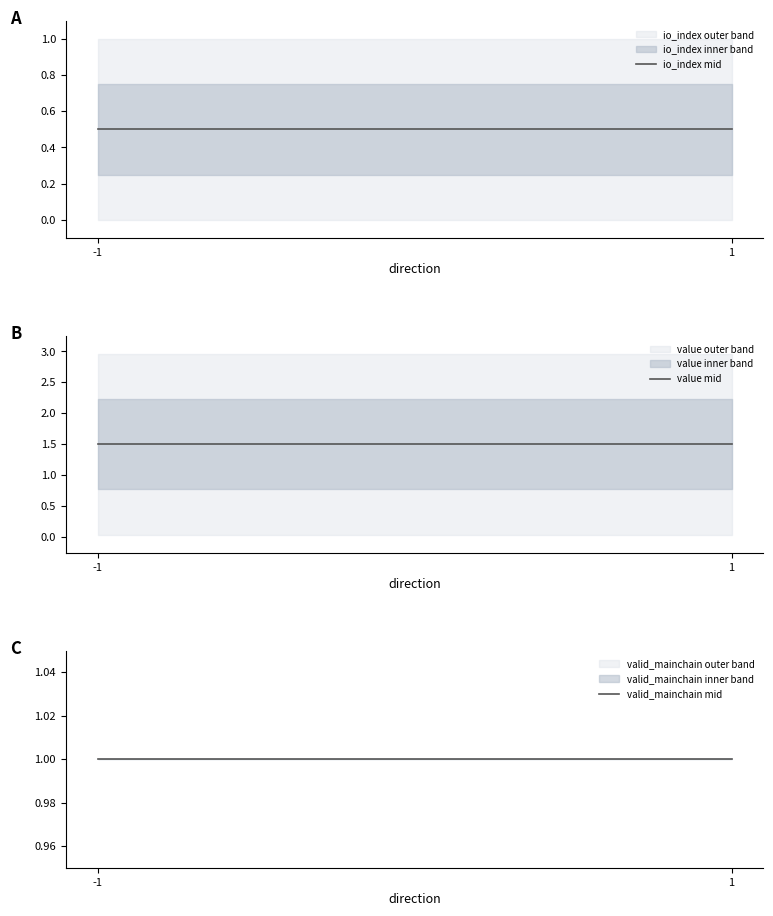

Rank the series by their maximum value, from highest to lowest.

value mid, valid_mainchain mid, io_index mid